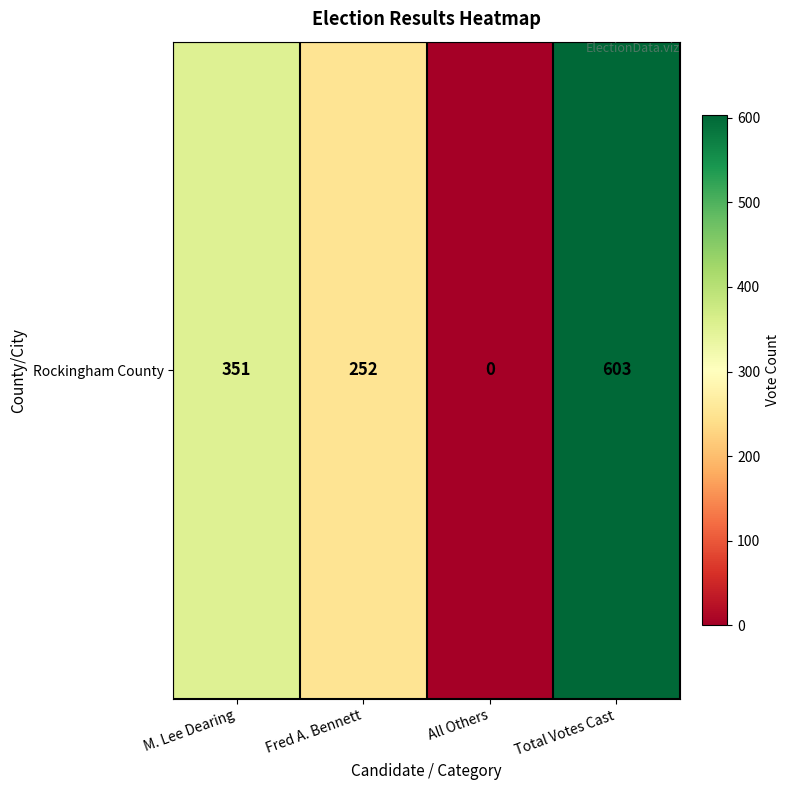

How many data points are less than 351?

2